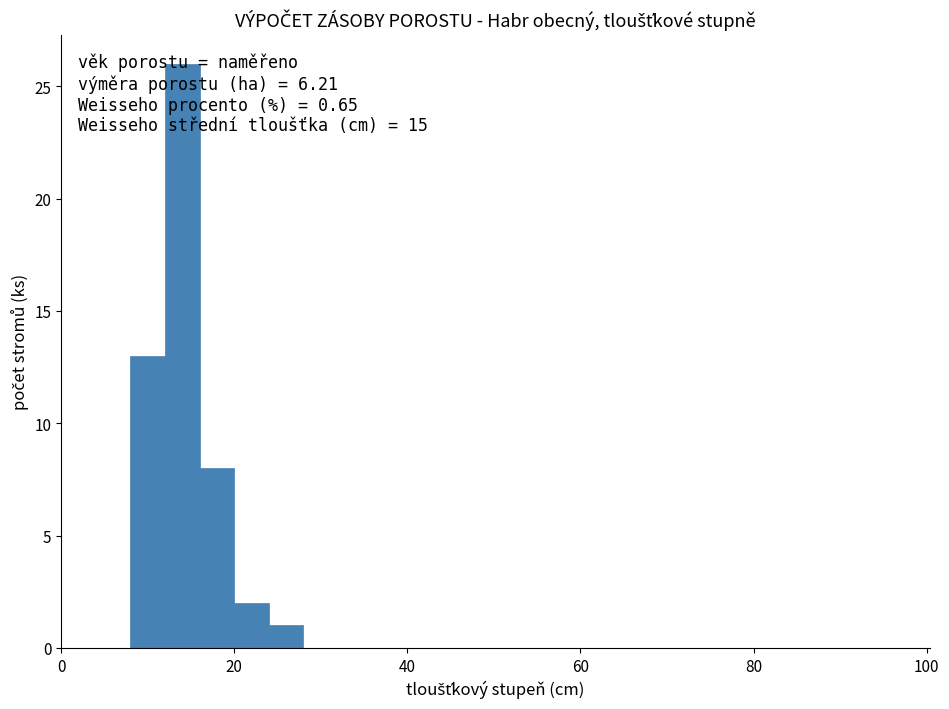

Read against the x-axis, roughly where is the centre of the tallest bar?

14